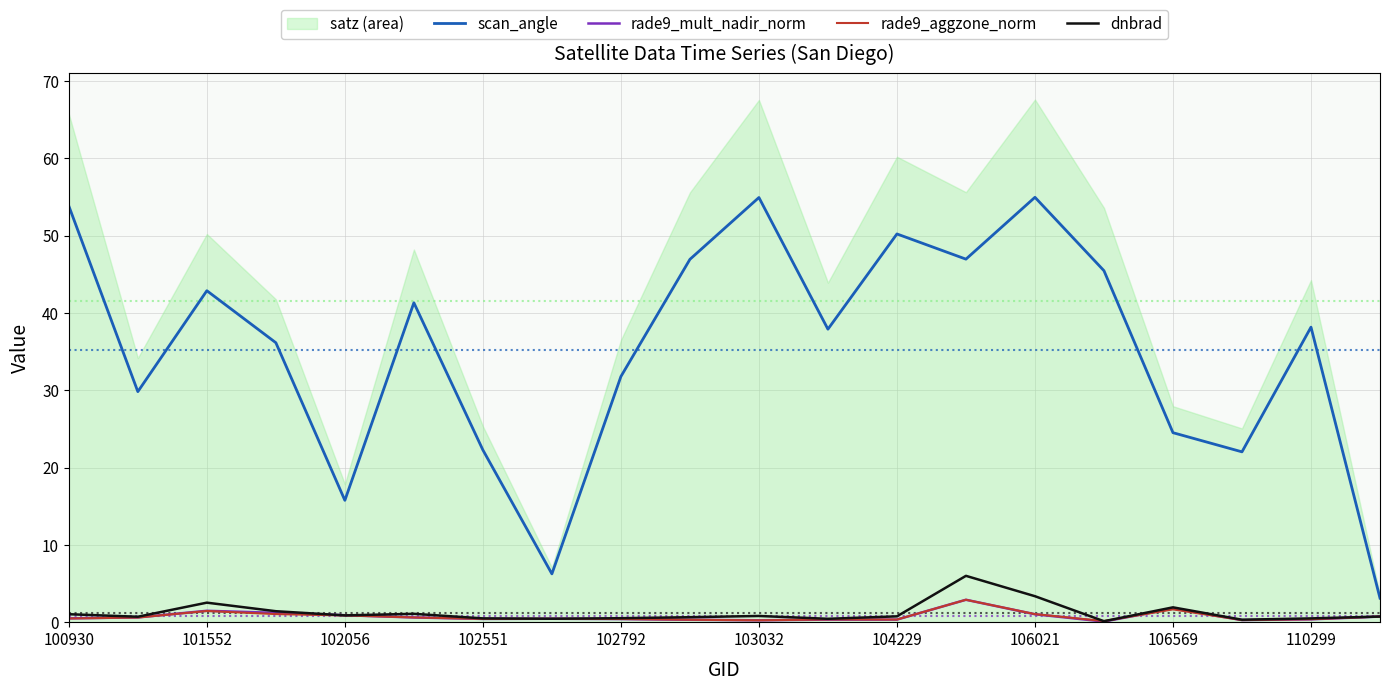

The scan_angle series shows 36.8 at 103032. True or false?

False